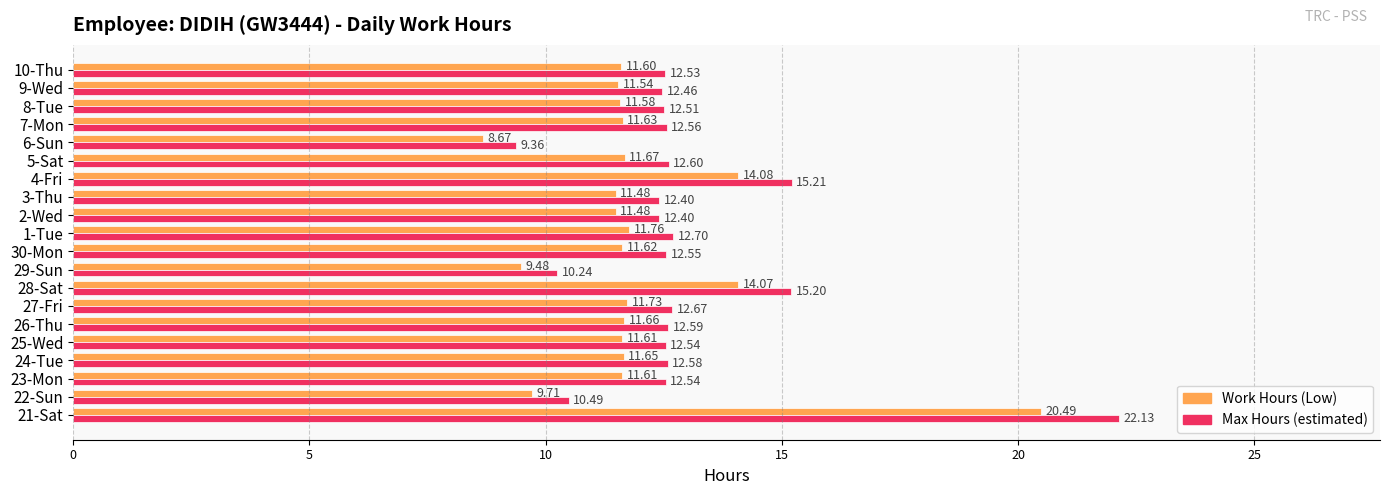

How many values in the Work Hours (Low) series exceed 11?

17